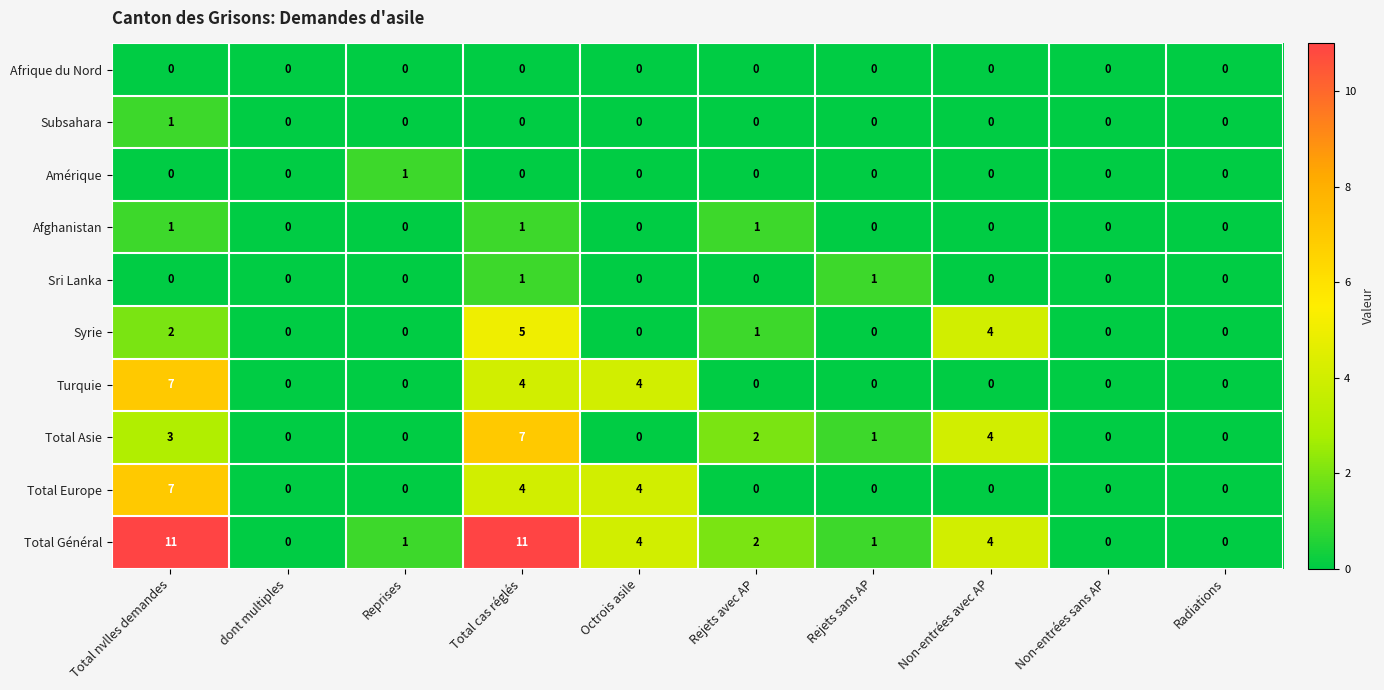

What is the spread (max minus min) of values at Reprises?

1